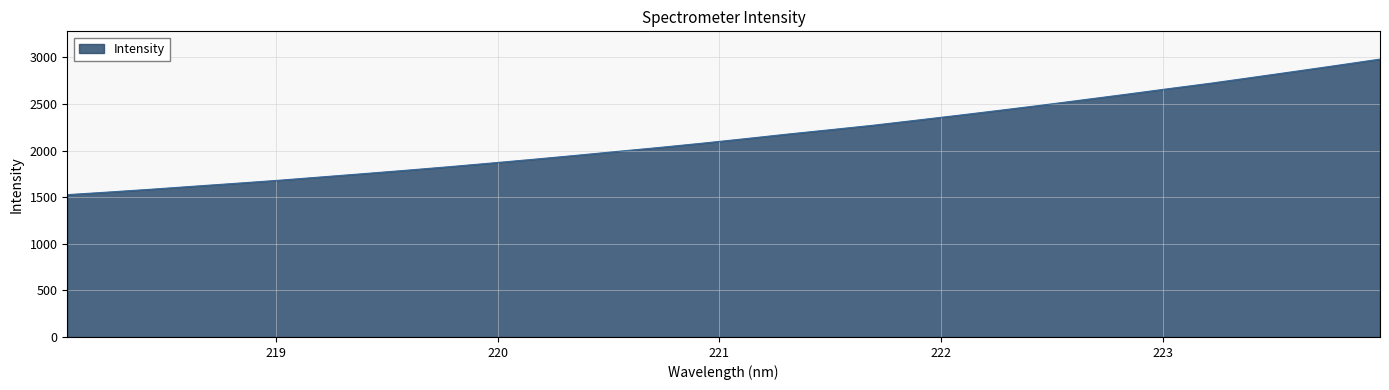

What is the greatest value displayed?

2980.1